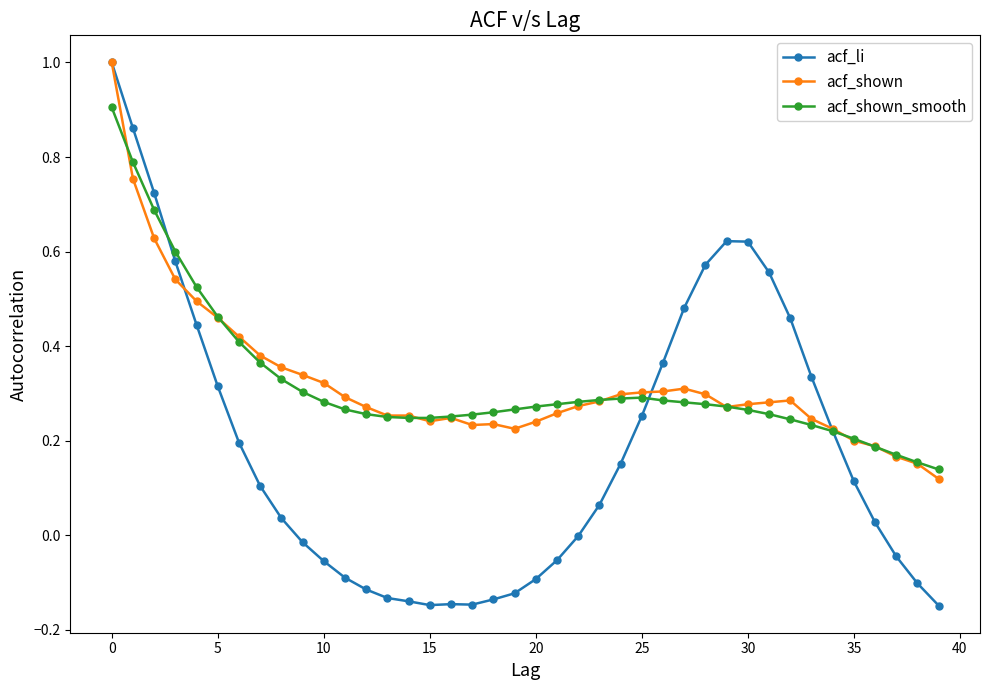

What is the difference between the maximum and second lowest values in the acf_li series?

1.1